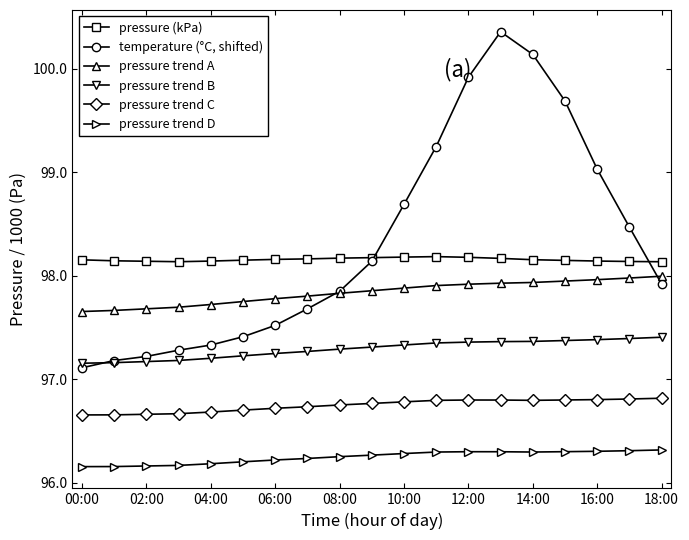

List the series in order of their peak value, lowest first.

pressure trend D, pressure trend C, pressure trend B, pressure trend A, pressure (kPa), temperature (°C, shifted)